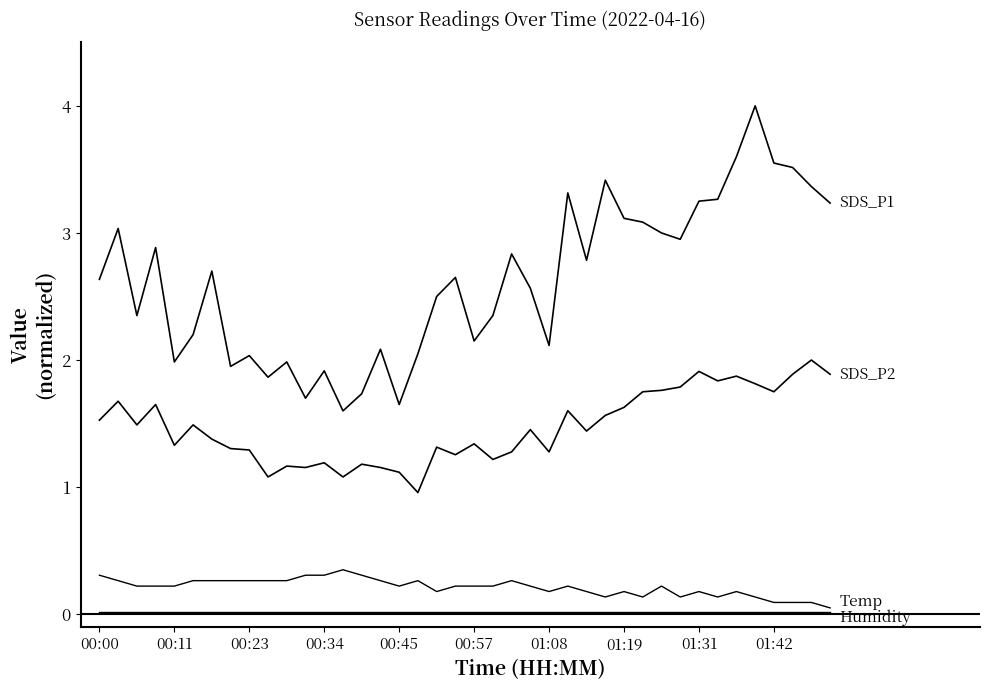

Does the chart have visible grid lines?

No